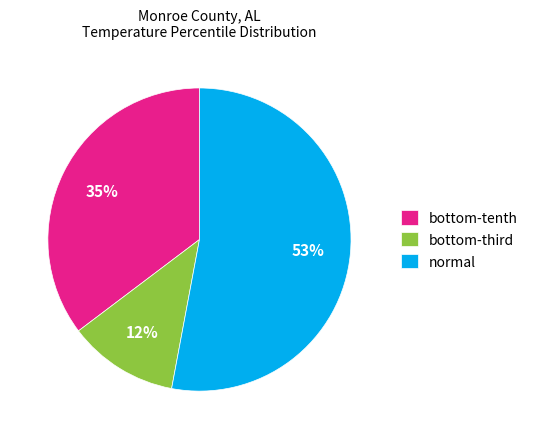

Does normal account for over 50% of the chart?

Yes